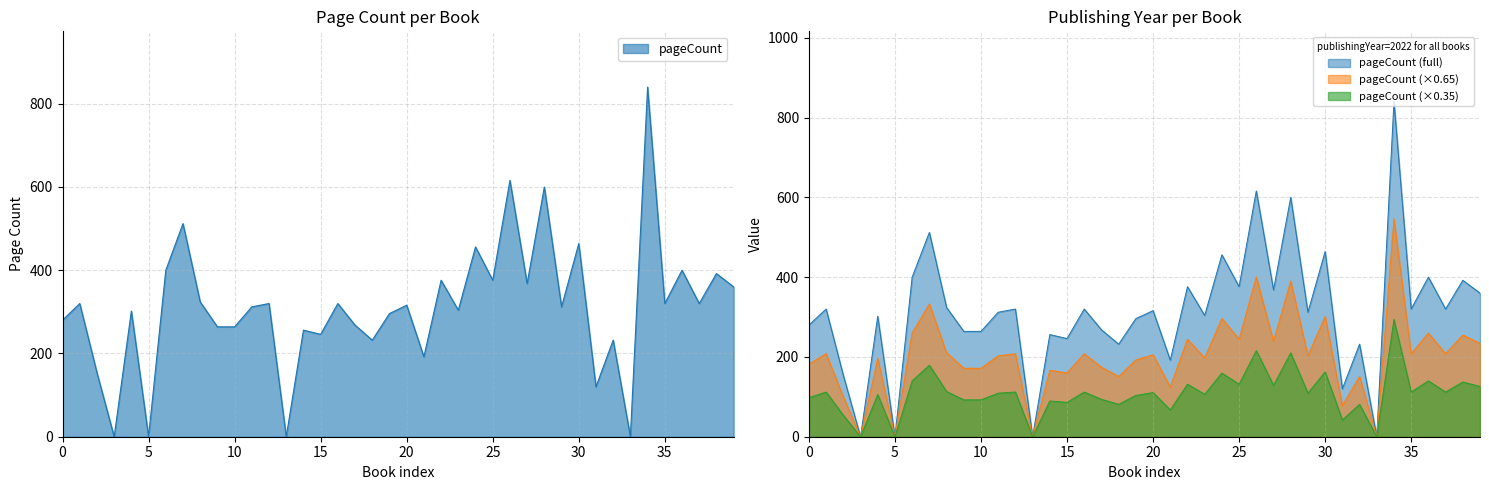

How many data points are less than 316?

20